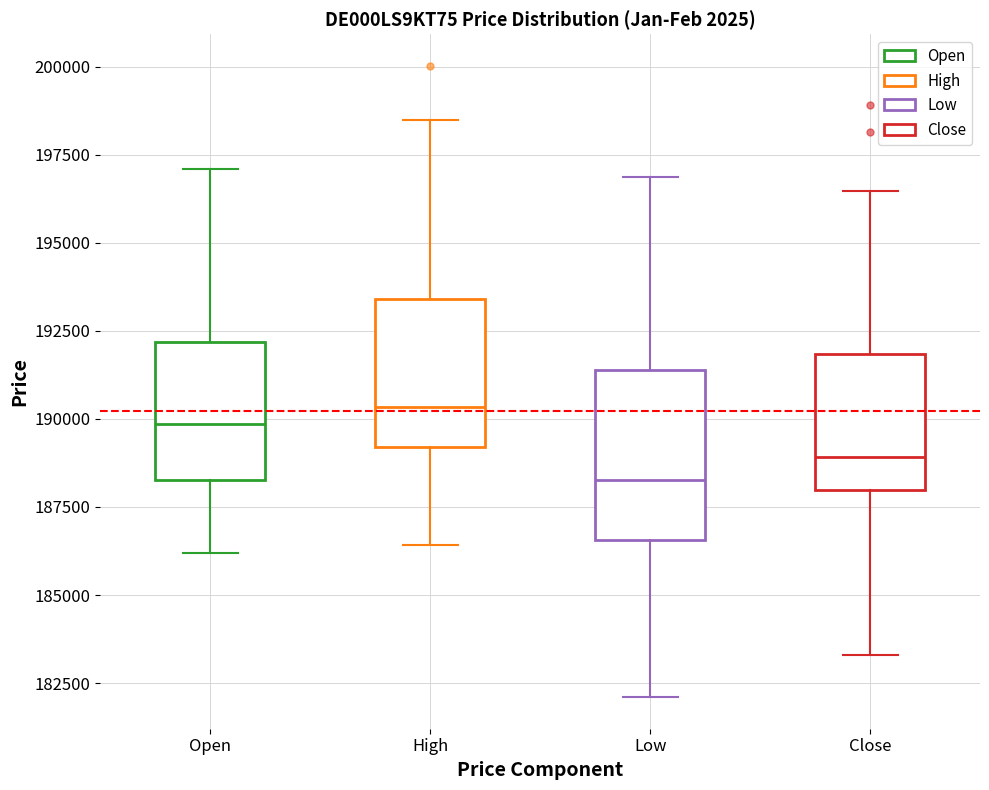

Where does the upper whisker of the box for High end on the y-axis? The values are not printed on the chart, so give them approximately, as read against the axis.

198500